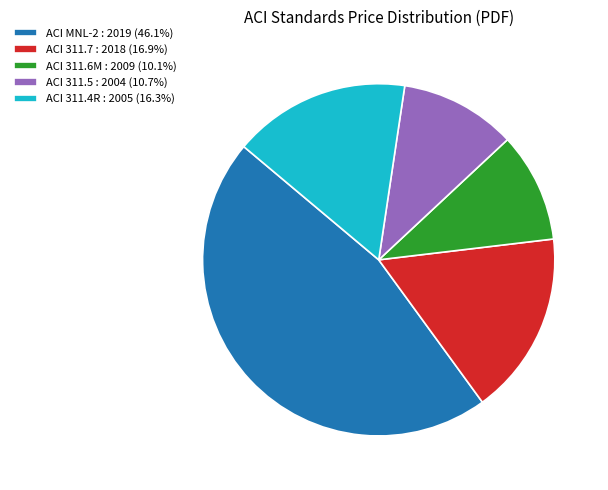

Which slice is the largest?

ACI MNL-2 : 2019